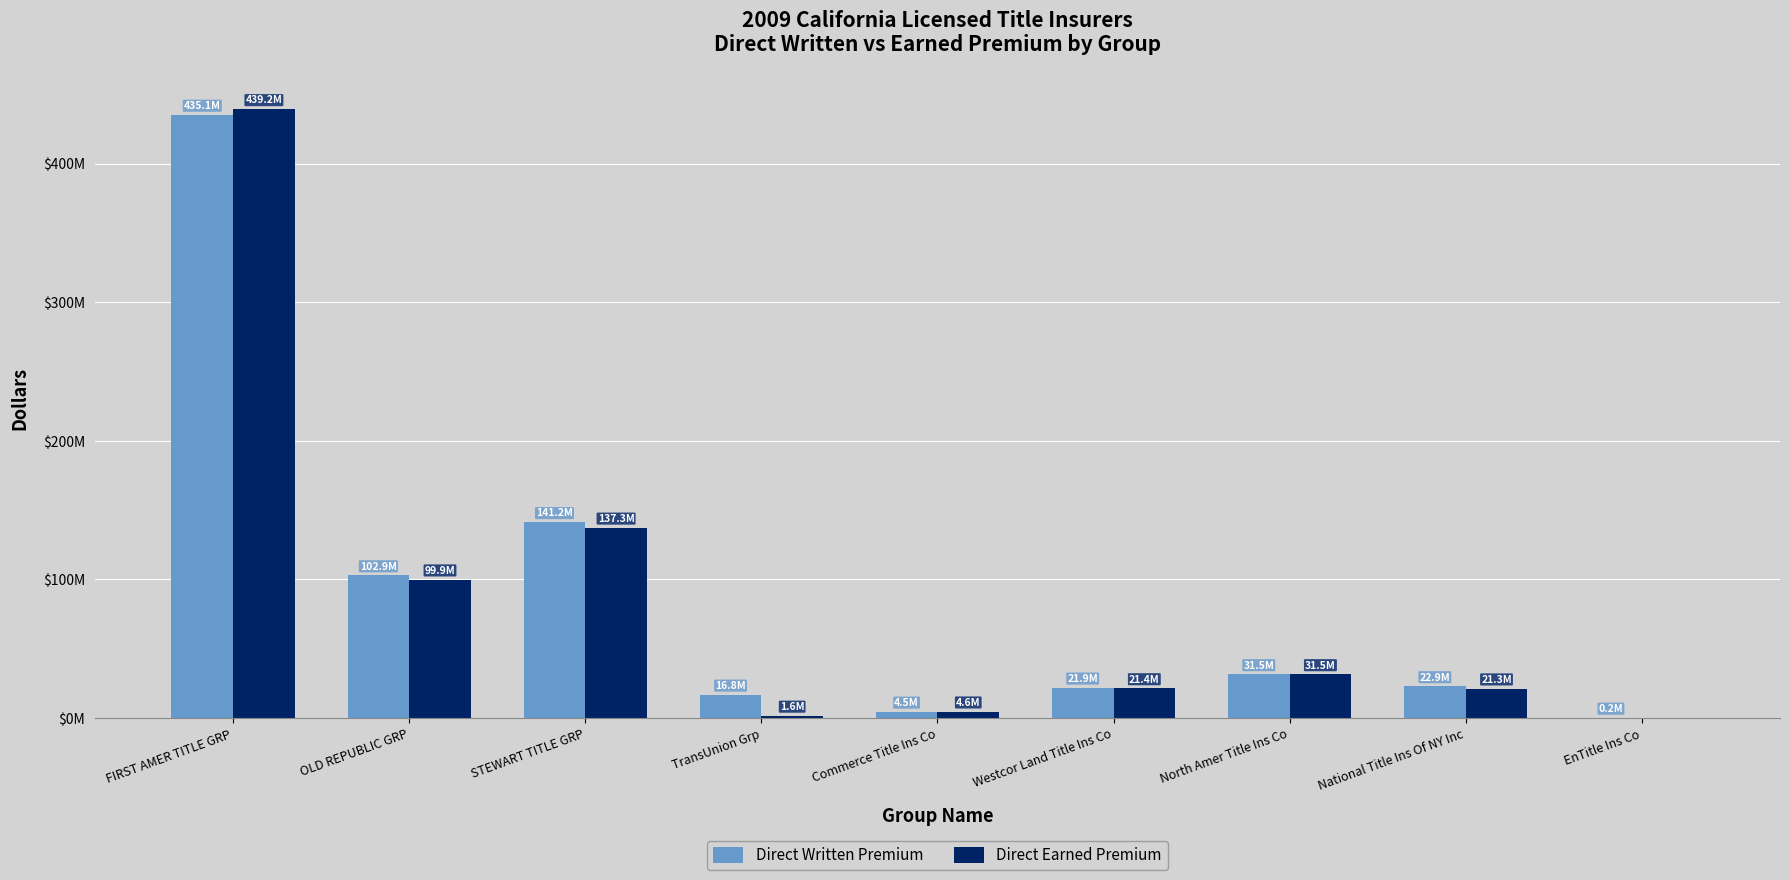

Reading left to right, list all the values displayed in this chart.

Direct Written Premium: 435117875	102900354	141247933	16807293	4541466	21887446	31530903	22867428	162777
Direct Earned Premium: 439165920	99893221	137285031	1620650	4639859	21419876	31530903	21270225	0